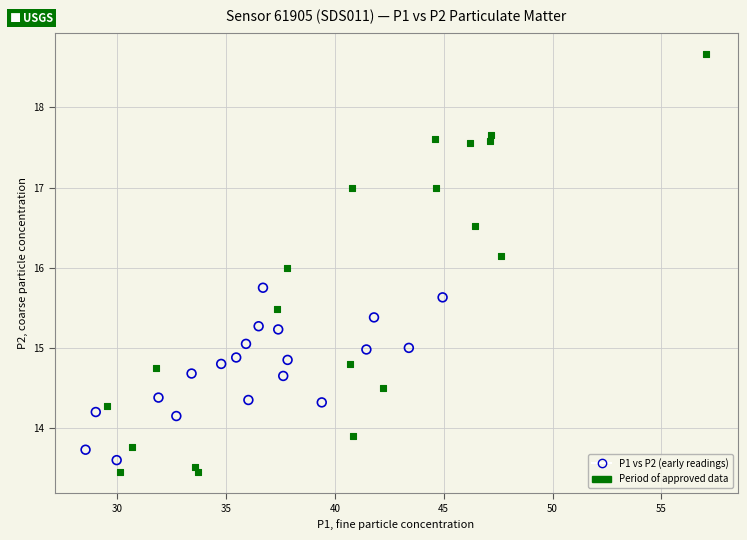

Which series has the largest Y range (max minus min)?

Period of approved data